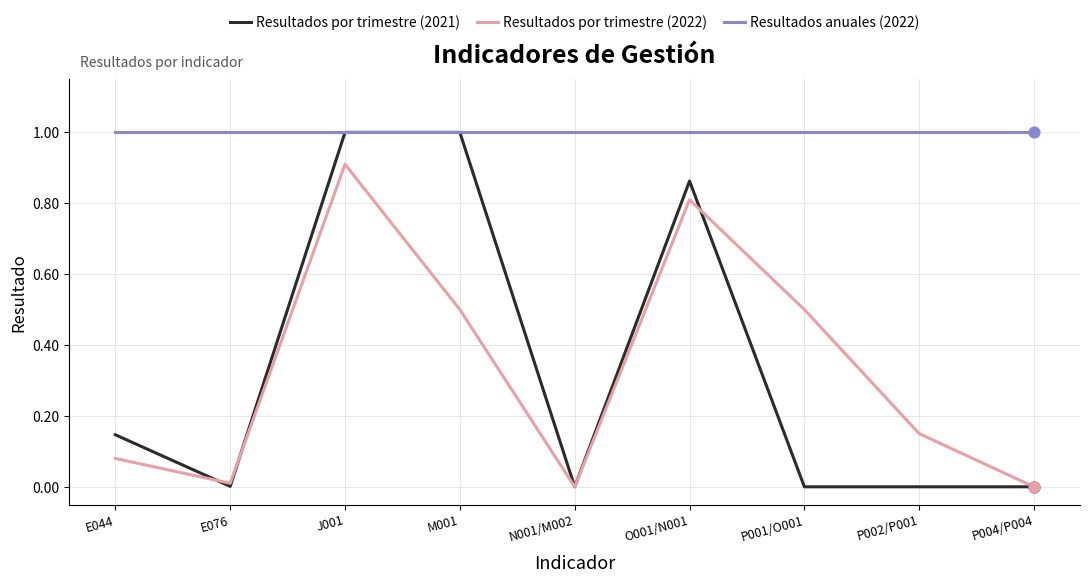

Is the value of Resultados por trimestre (2022) at J001 greater than the value of Resultados anuales (2022) at E044?

No